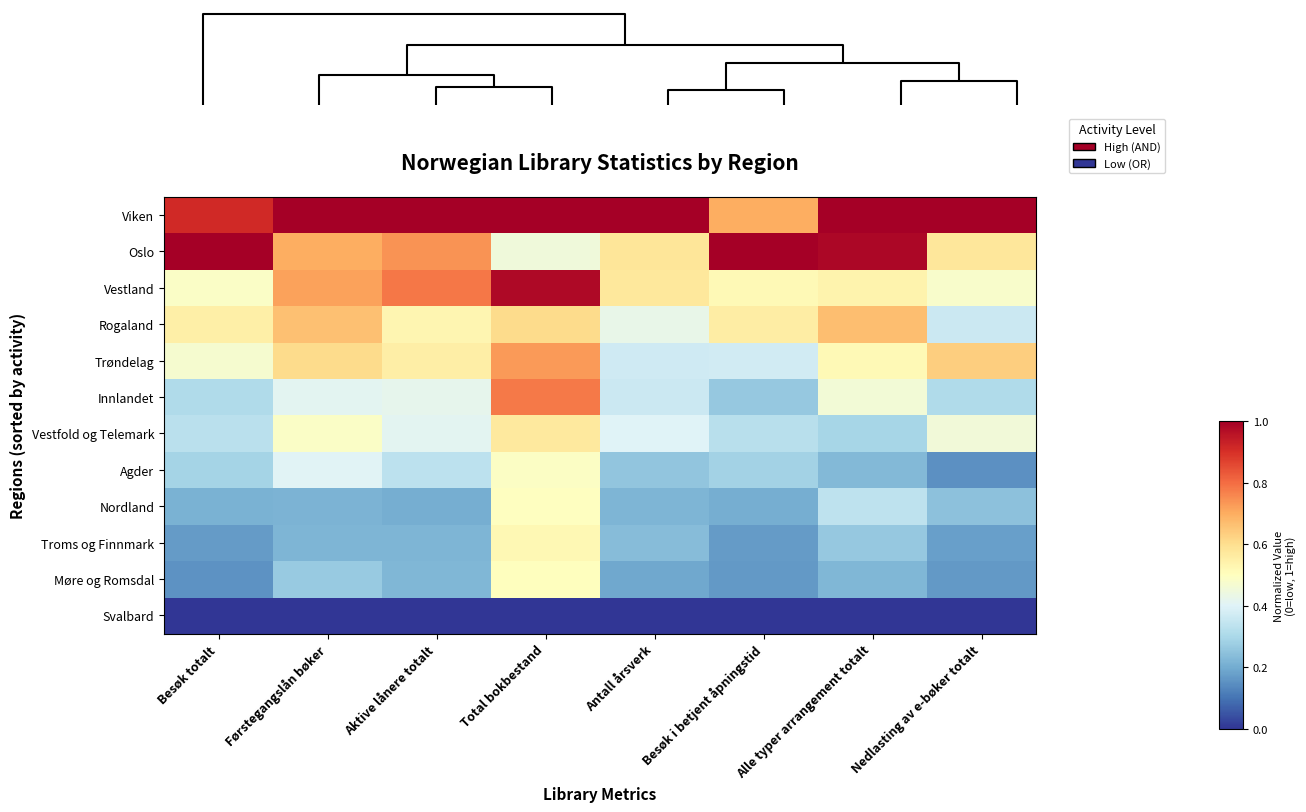

Which has a higher value, Besøk totalt or Førstegangslån bøker?

Førstegangslån bøker